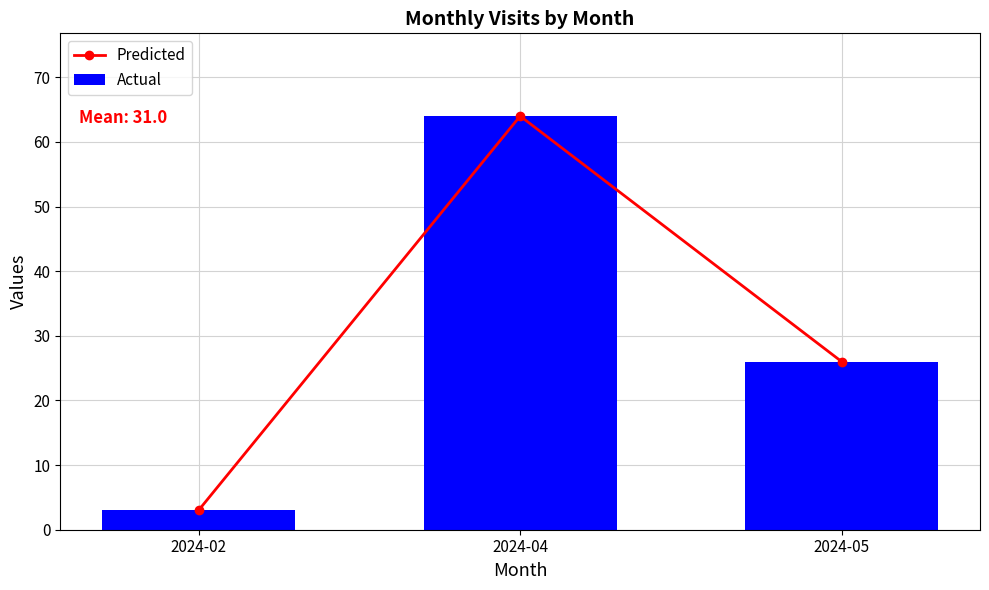

Which series has the widest spread of values?

Predicted